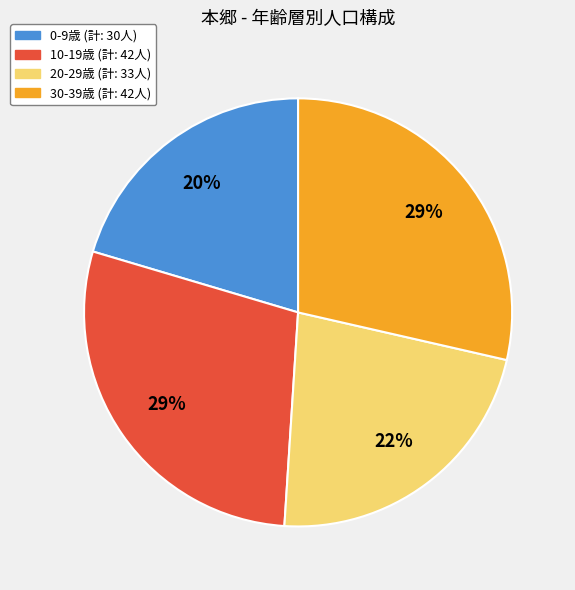

Is there a majority slice in this chart?

No